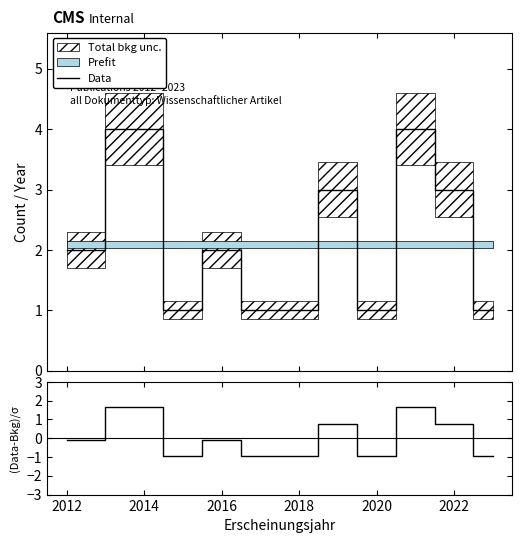

What is the highest value of the Data series?

4